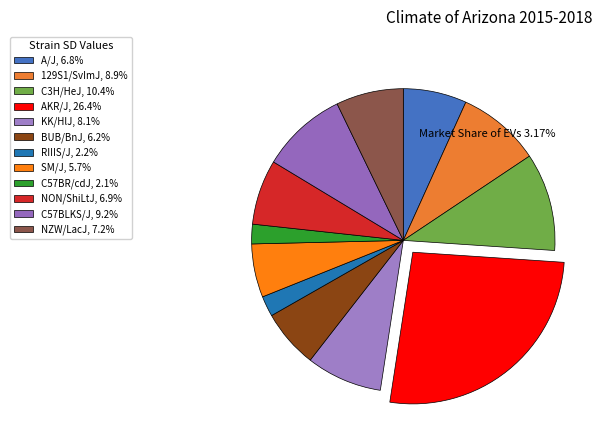

Which category has the biggest portion of the pie?

AKR/J